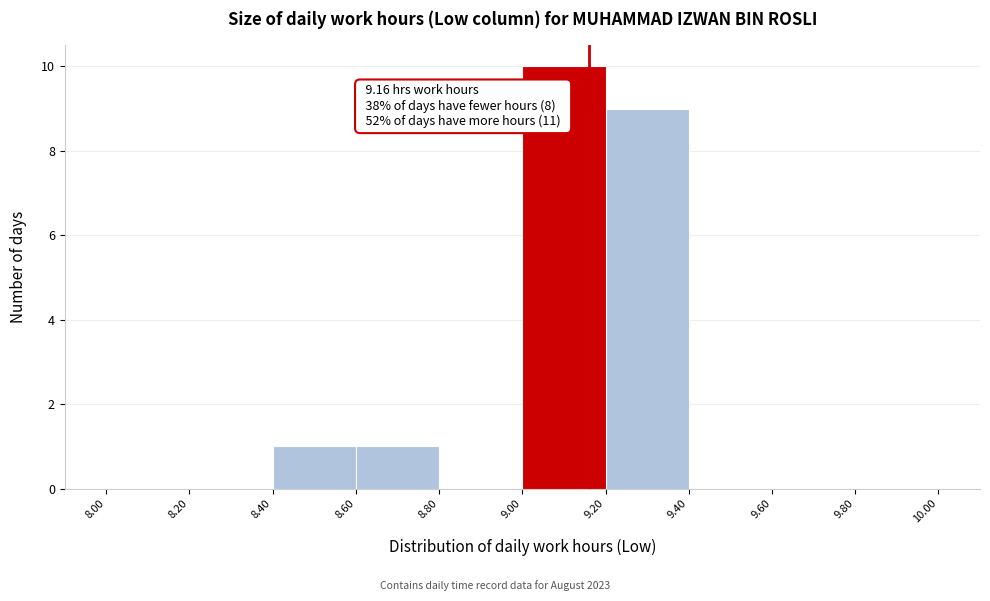

Over which range of the x-axis is the bar tallest?

9.00 to 9.20